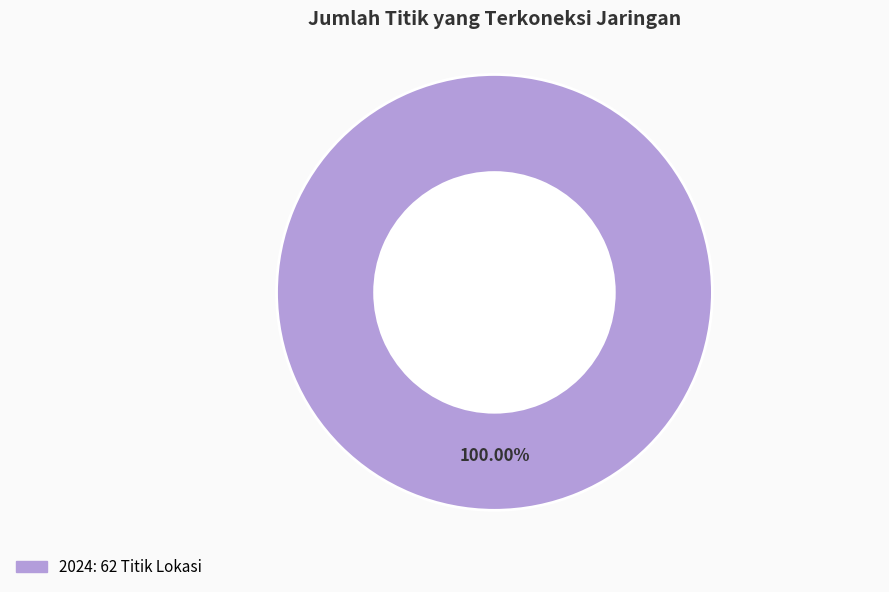

Is there a majority slice in this chart?

Yes